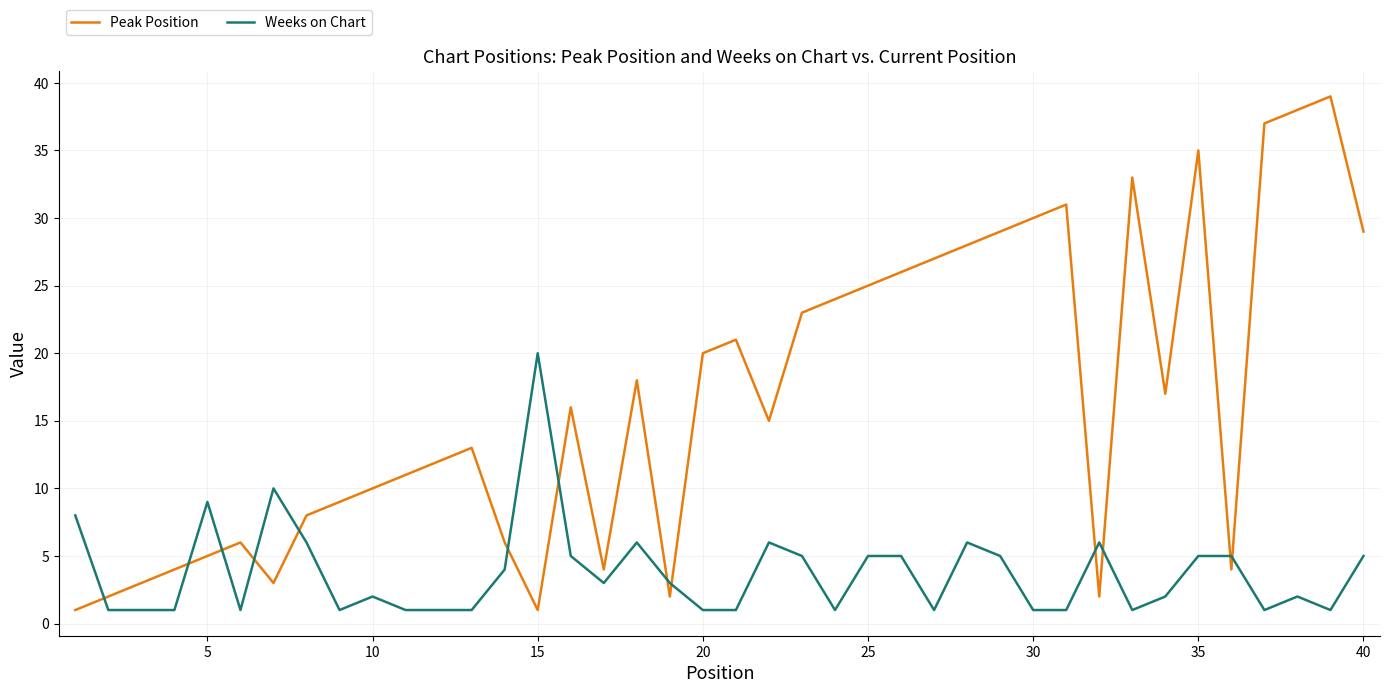

How many intersections are there between Weeks on Chart and Peak Position?

13